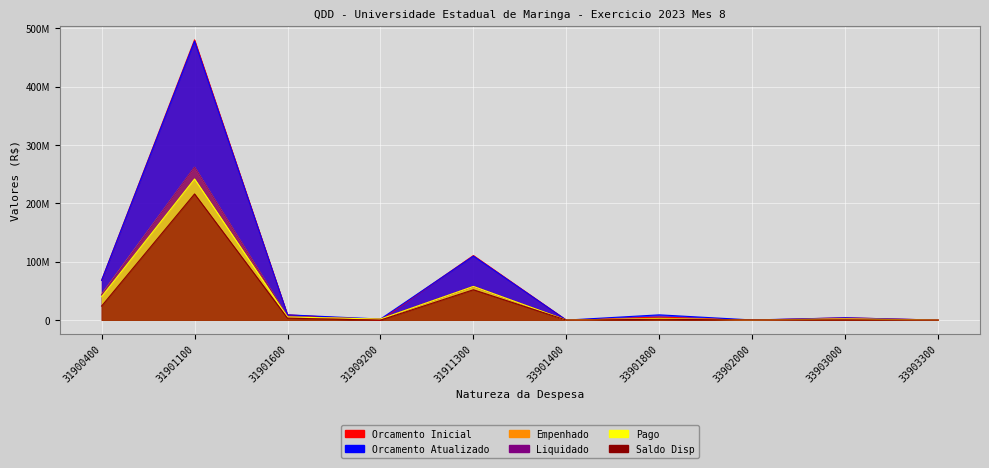

Reading left to right, transcribe all the data shown in this chart.

Orcamento Inicial: 31900400=68218792.0	31901100=480329857.0	31901600=9070715.0	31909200=0.0	31911300=110757224.0	33901400=20000.0	33901800=5263037.0	33902000=0.0	33903000=4013365.0	33903300=51029.0
Orcamento Atualizado: 31900400=68218792.0	31901100=478117187.0	31901600=9070715.0	31909200=1838500.0	31911300=109757224.0	33901400=52790.0	33901800=9063037.0	33902000=300000.0	33903000=4013665.0	33903300=51029.0
Empenhado: 31900400=44096632.4	31901100=261871102.3	31901600=5714292.2	31909200=1802643.5	31911300=57696099.9	33901400=21934.0	33901800=3255458.3	33902000=64000.0	33903000=2647075.3	33903300=48883.1
Liquidado: 31900400=43137664.3	31901100=261871102.3	31901600=5714292.2	31909200=1802643.5	31911300=57696099.9	33901400=21934.0	33901800=3130267.5	33902000=64000.0	33903000=1839480.3	33903300=2992.9
Pago: 31900400=40242850.6	31901100=241863567.6	31901600=5475584.9	31909200=1802643.5	31911300=57696099.9	33901400=20173.2	33901800=2854575.0	33902000=64000.0	33903000=1822858.7	33903300=2631.2
Saldo Disp: 31900400=24122159.6	31901100=216246084.7	31901600=3356422.8	31909200=35856.5	31911300=52061124.1	33901400=30856.0	33901800=1503041.7	33902000=236000.0	33903000=526292.0	33903300=2145.9